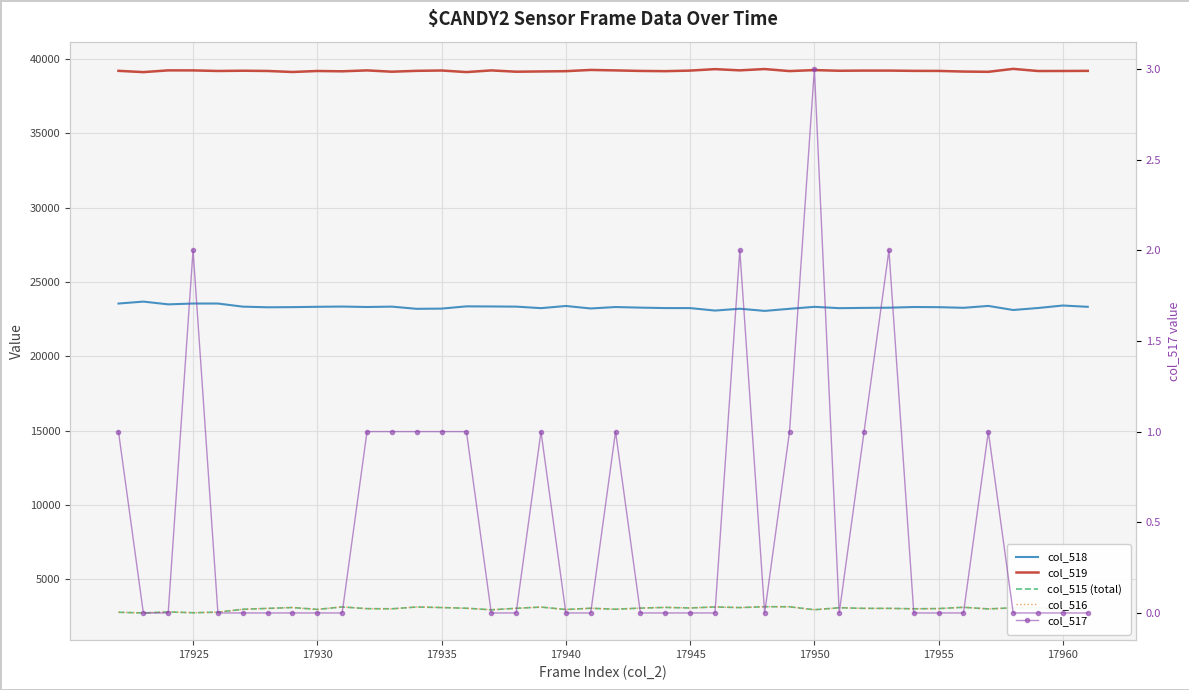

What is the sum of all col_516 values?

120277